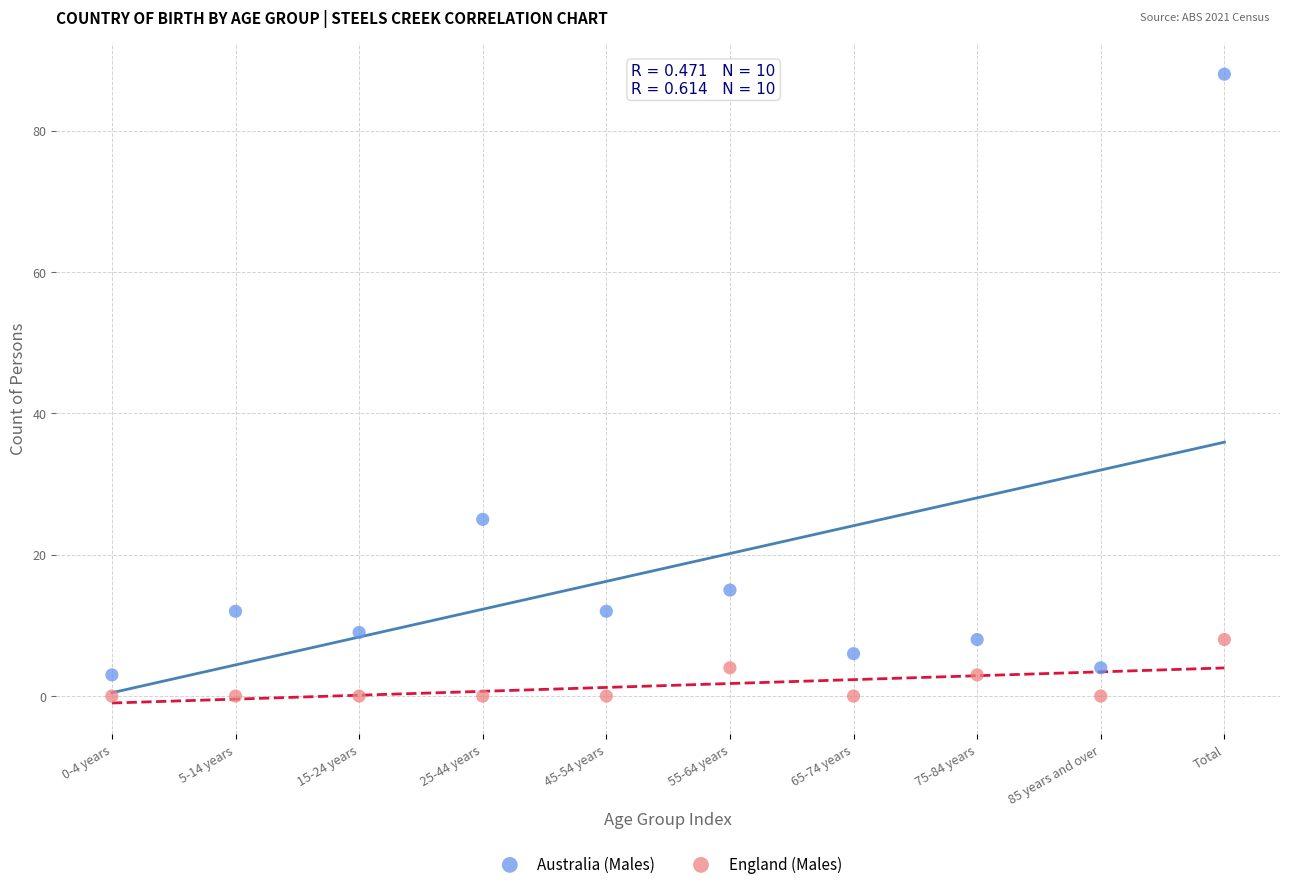

Which series reaches the maximum Y coordinate?

Australia (Males)